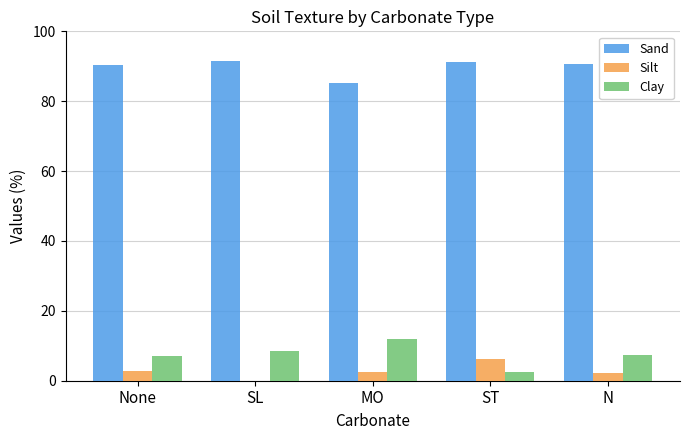

At which label does Silt reach its peak?

ST